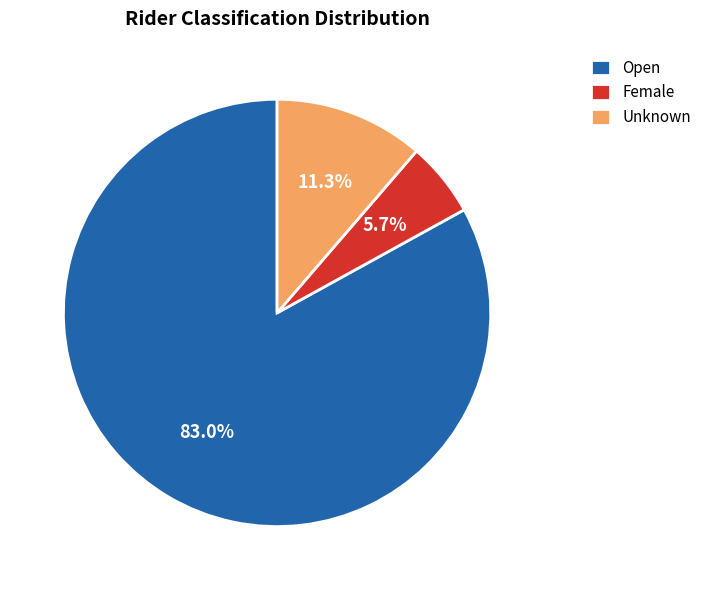

How much of the chart is everything except Female?

94.3%